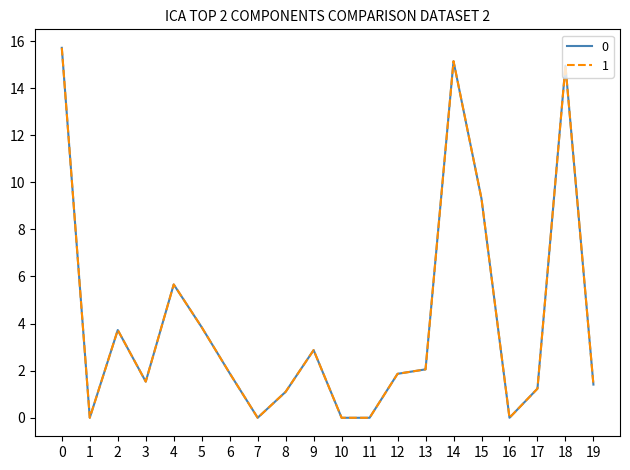

How many distinct data groups are displayed?

2